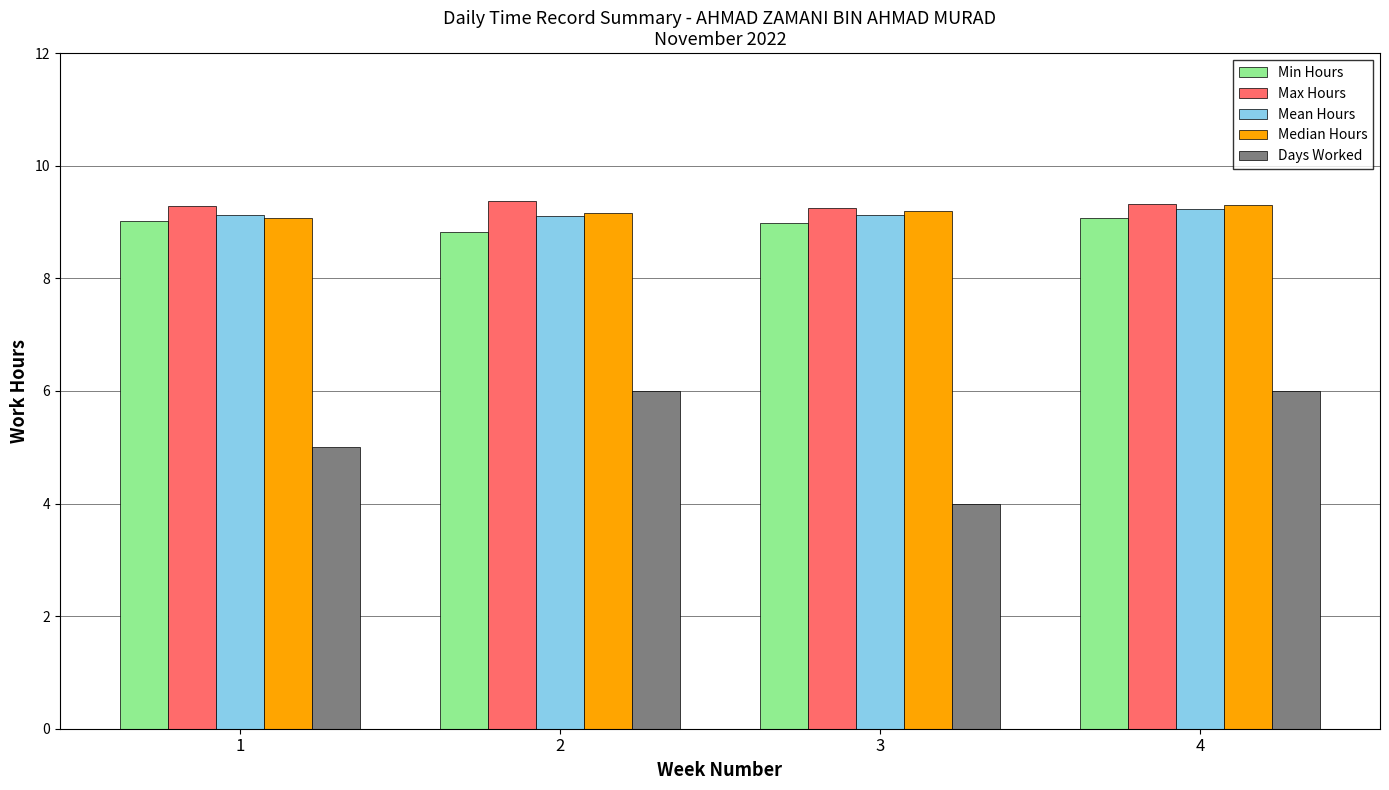

Is the value of Mean Hours at 4 greater than the value of Median Hours at 1?

Yes